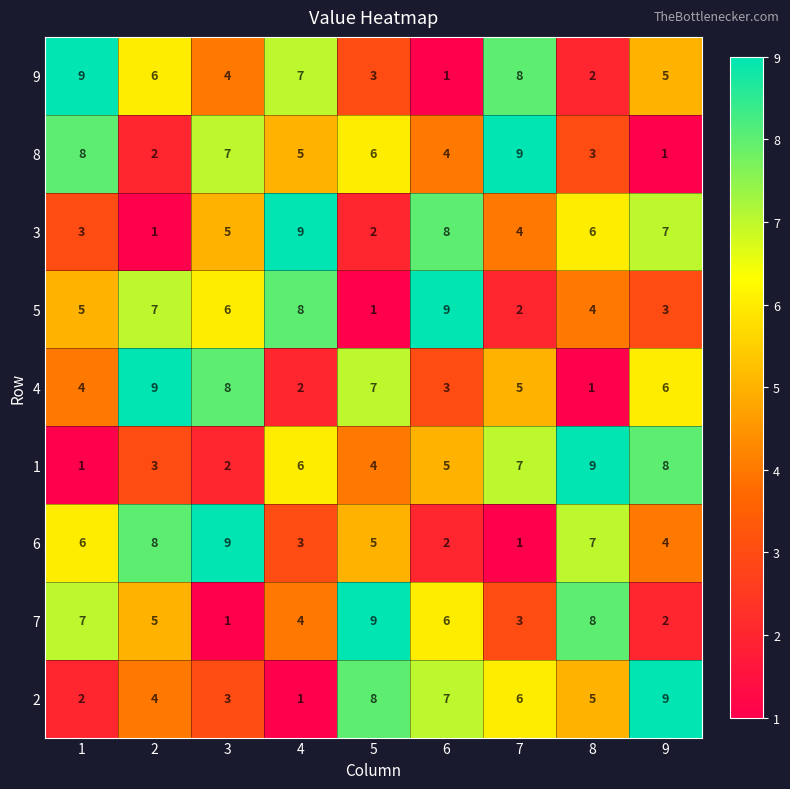

The value of 1 at 2 is 3. True or false?

True